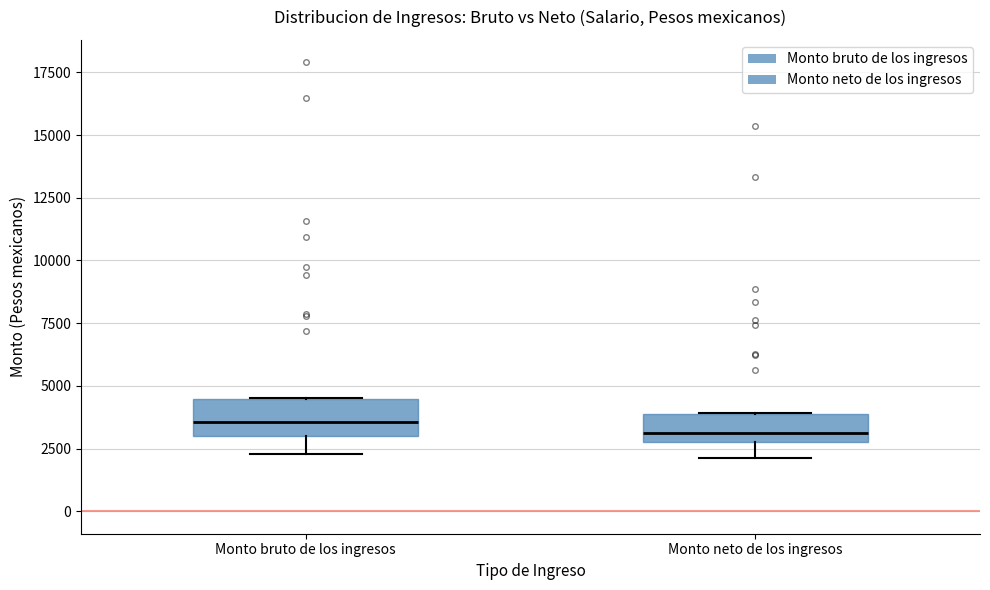

Reading left to right, transcribe this box plot: for each box, give where its median line is, the range the box spans, and where its two whiskers end, as read against the y-axis. The values are not printed on the chart, so give them approximately, as read against the axis.

Monto bruto de los ingresos: median 3500, box 3000 to 4500, whiskers 2500 to 4500
Monto neto de los ingresos: median 3000 (just above the box's lower edge), box 3000 to 4000, whiskers 2000 to 4000